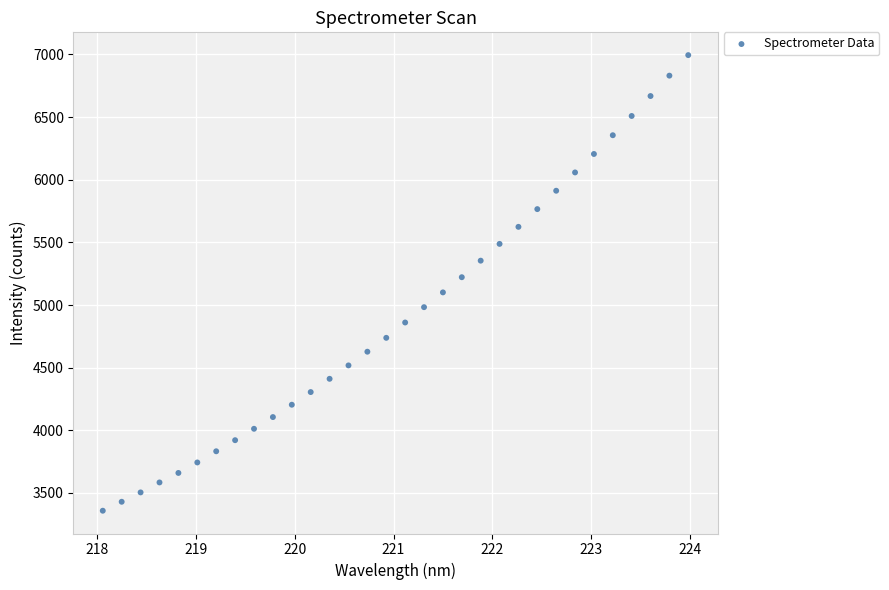

What is the range of X values (max minus min)?

5.9